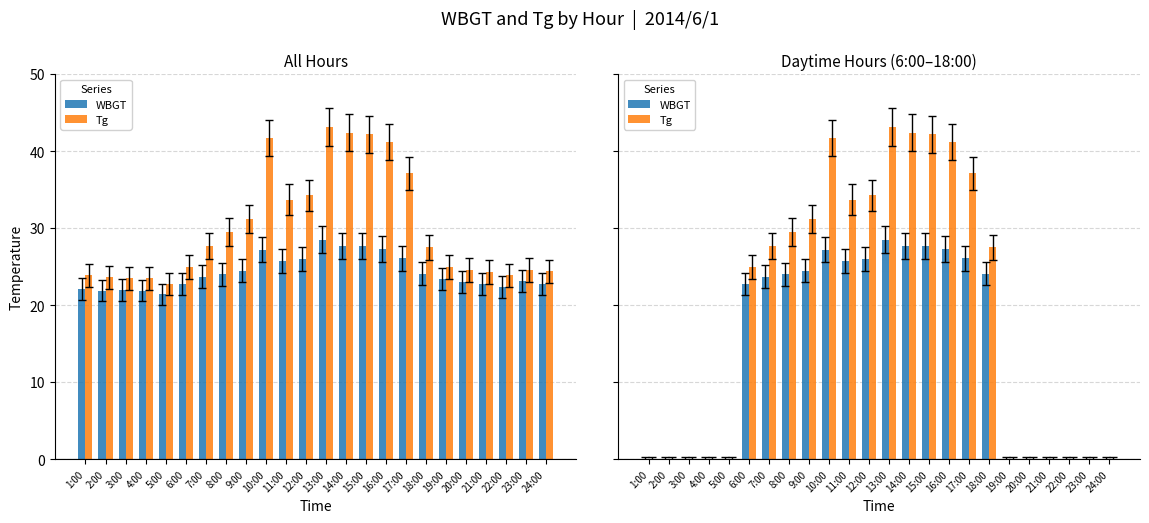

What are all the series names shown in the legend?

WBGT, Tg